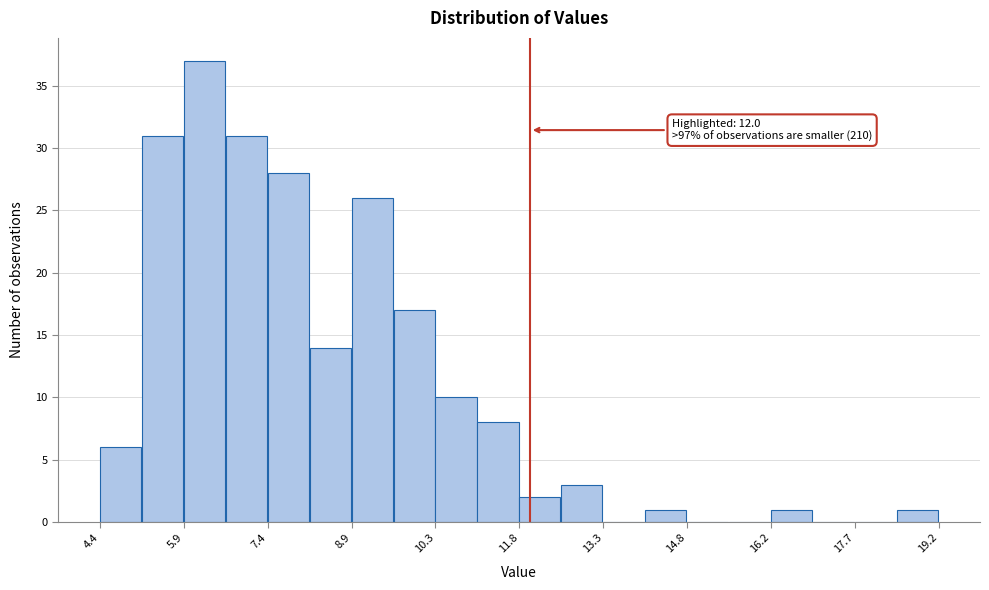

Around what value on the x-axis is the tallest bar? Give the approximate position of its centre, as read against the axis.

6.2